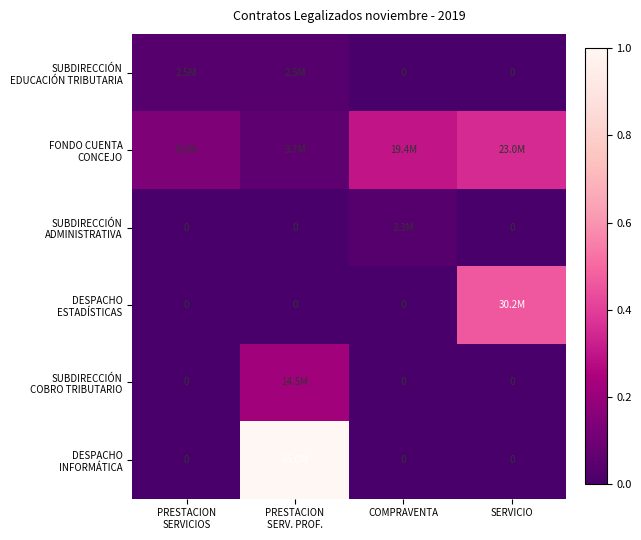

List the series in order of their peak value, lowest first.

SUBDIRECCIÓN ADMINISTRATIVA, SUBDIRECCIÓN EDUCACIÓN TRIBUTARIA, SUBDIRECCIÓN COBRO TRIBUTARIO, FONDO CUENTA CONCEJO, DESPACHO ESTADÍSTICAS, DESPACHO INFORMÁTICA